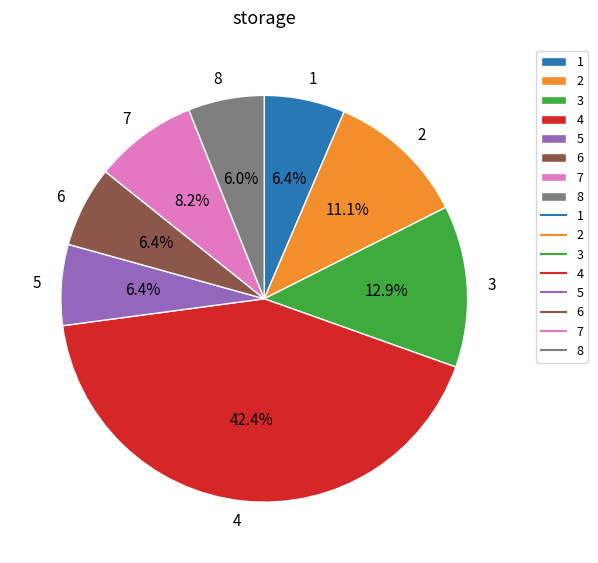

To the nearest percent, what is the combined percentage of 7 and 8?

14%